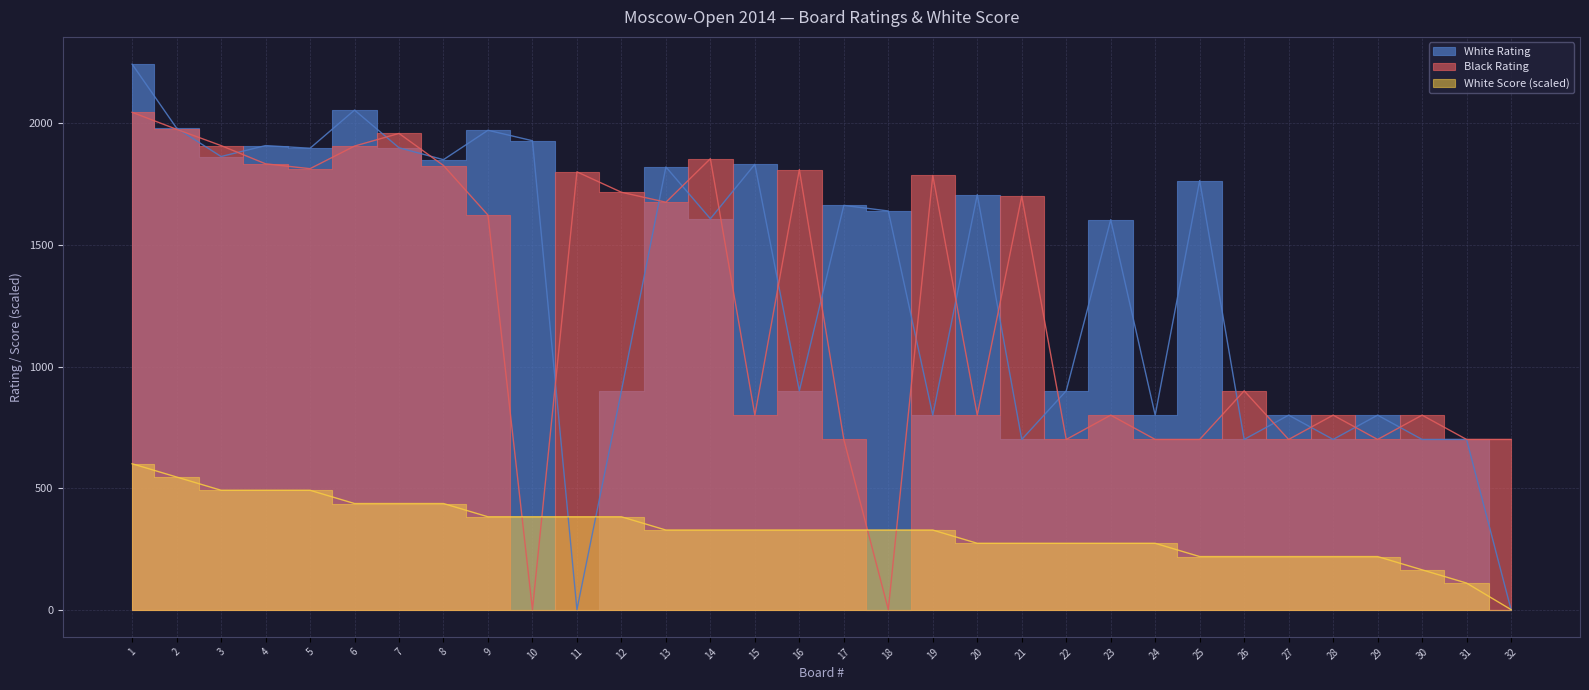

Where is Black Rating nearest to the value 1023?

26